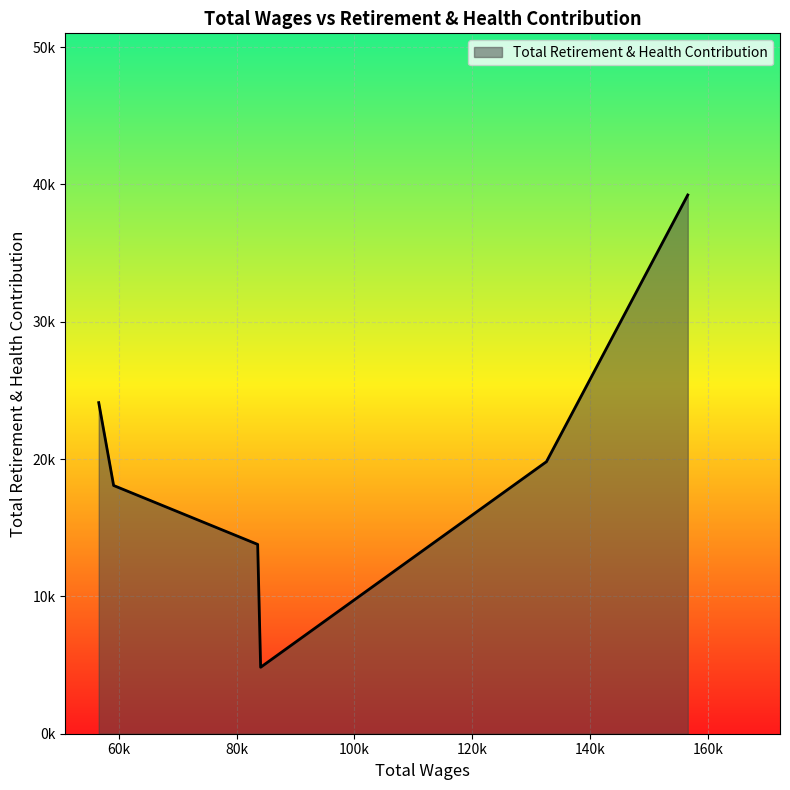

How many points are lower than both their immediate neighbors (excluding endpoints)?

1